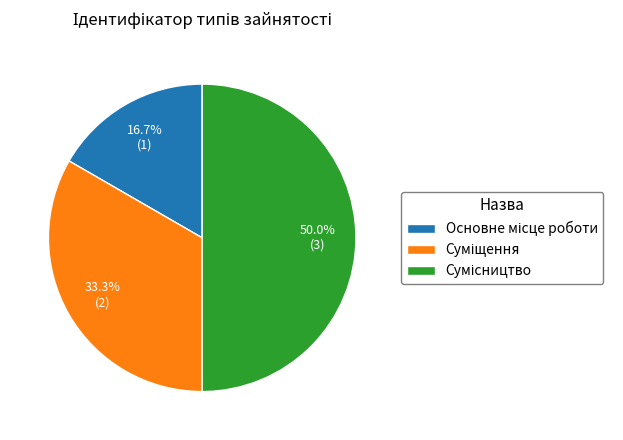

How many slices are in this pie chart?

3